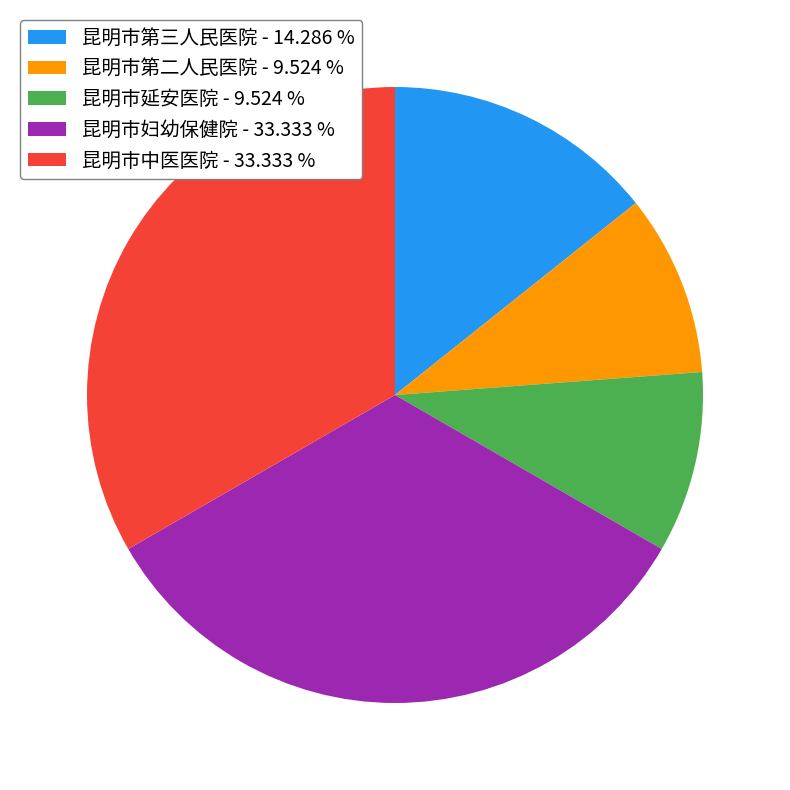

Approximately how many times larger is the value at 昆明市第二人民医院 compared to 昆明市妇幼保健院?

0.3